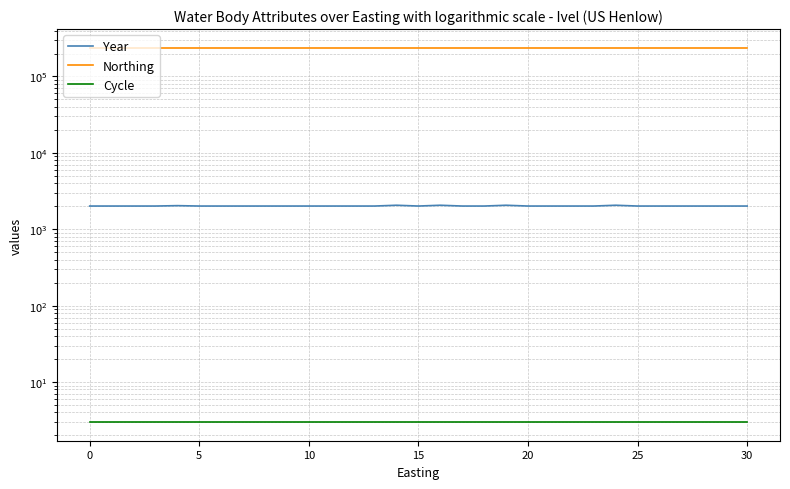

What are all the series names shown in the legend?

Year, Northing, Cycle